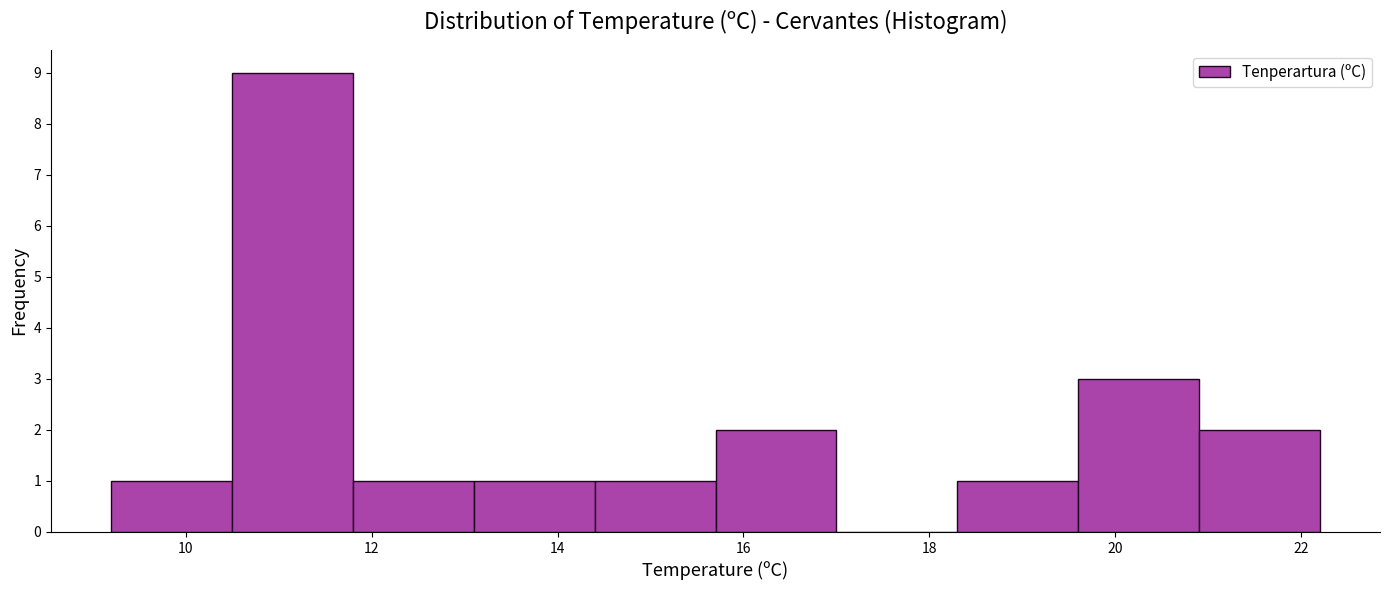

Reading left to right, list every bar in this chart as the range it spans on the x-axis followed by its height. Neither the bar edges nor the heights are printed on the chart, so give them approximately, as read against the axes.

9.2 to 10.5: 1
10.5 to 11.8: 9
11.8 to 13.1: 1
13.1 to 14.4: 1
14.4 to 15.7: 1
15.7 to 17.0: 2
17.0 to 18.3: 0
18.3 to 19.6: 1
19.6 to 20.9: 3
20.9 to 22.2: 2